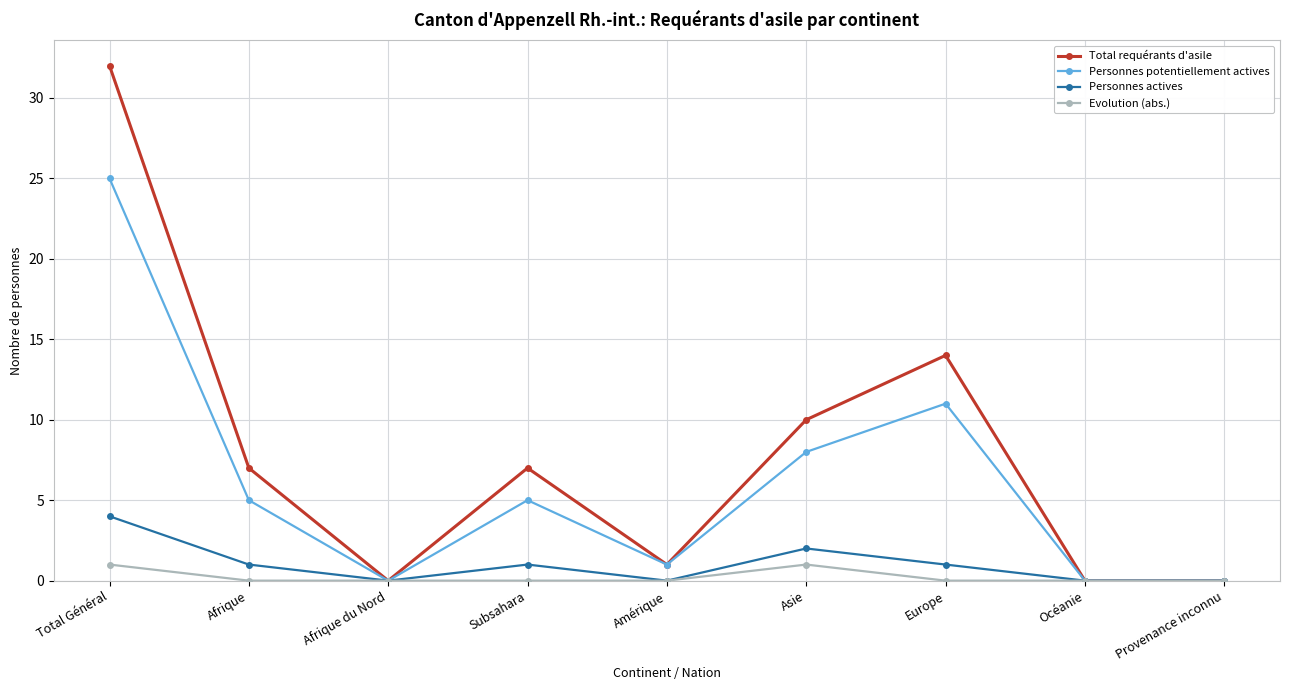

What position from the left is Océanie?

8